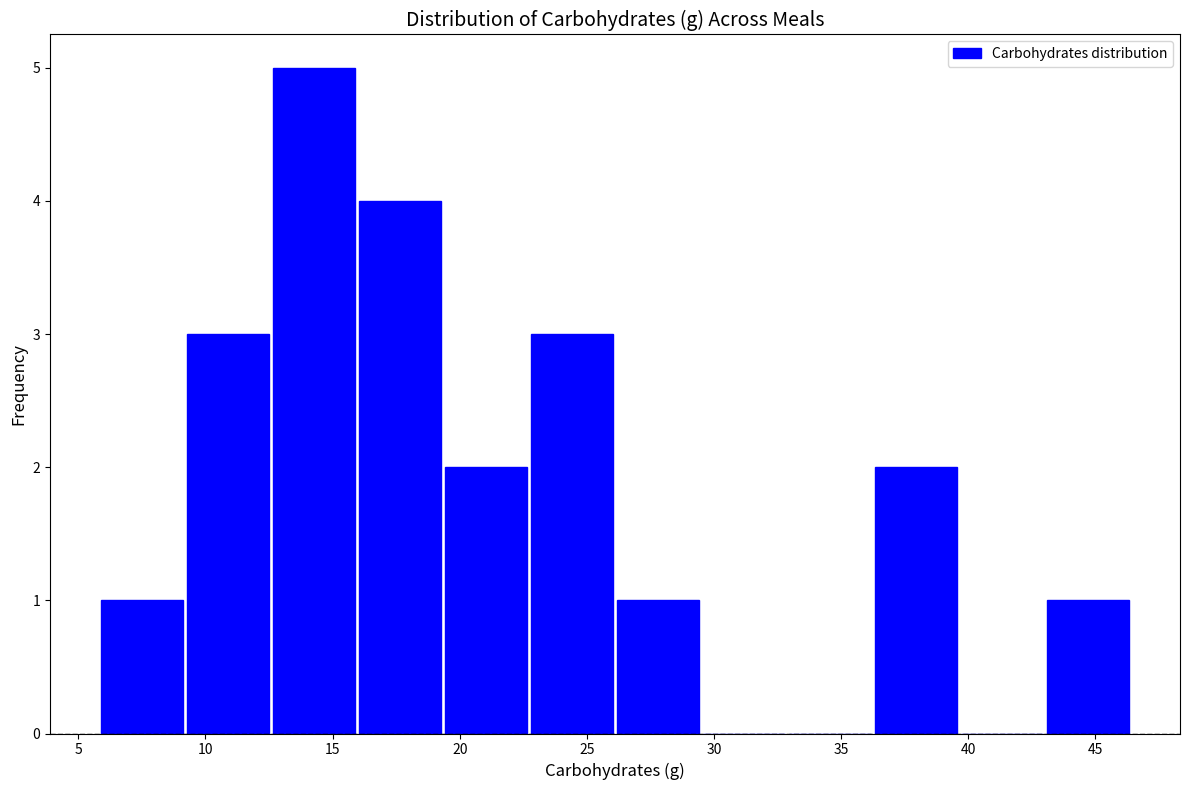

Over which range of the x-axis is the bar tallest?

12.5 to 16.0